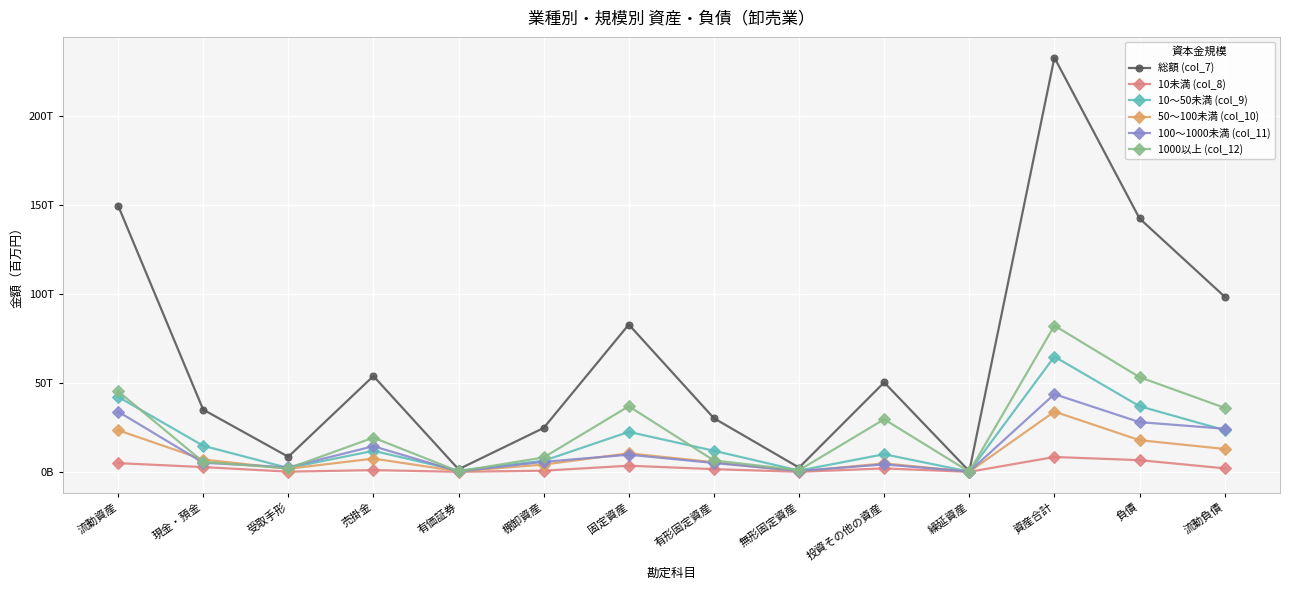

List the labels in order of 100～1000未満 (col_11) value, largest first.

資産合計, 流動資産, 負債, 流動負債, 売掛金, 固定資産, 棚卸資産, 現金・預金, 有形固定資産, 投資その他の資産, 受取手形, 無形固定資産, 有価証券, 繰延資産